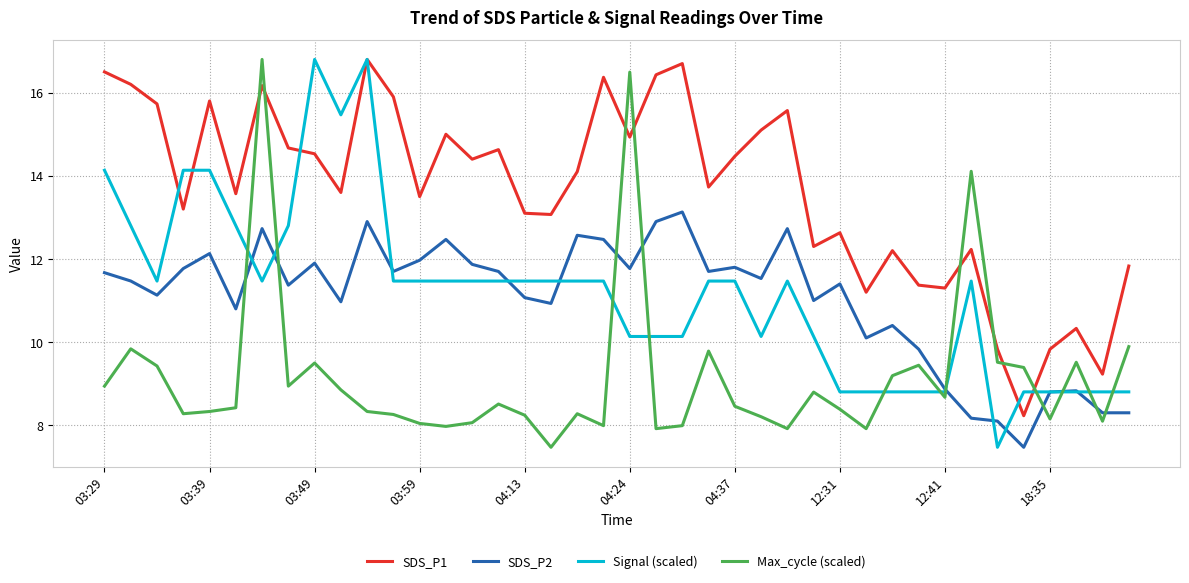

What is the sum of all Max_cycle (scaled) values?

366.3